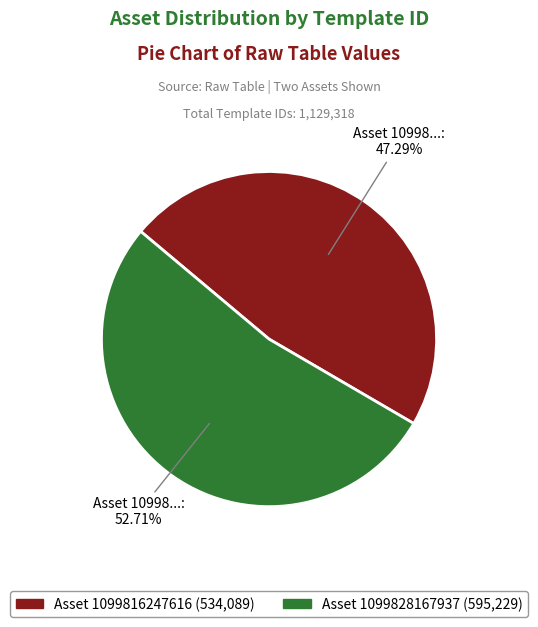

To the nearest percent, what is the difference between the largest and smallest slice percentages?

5%